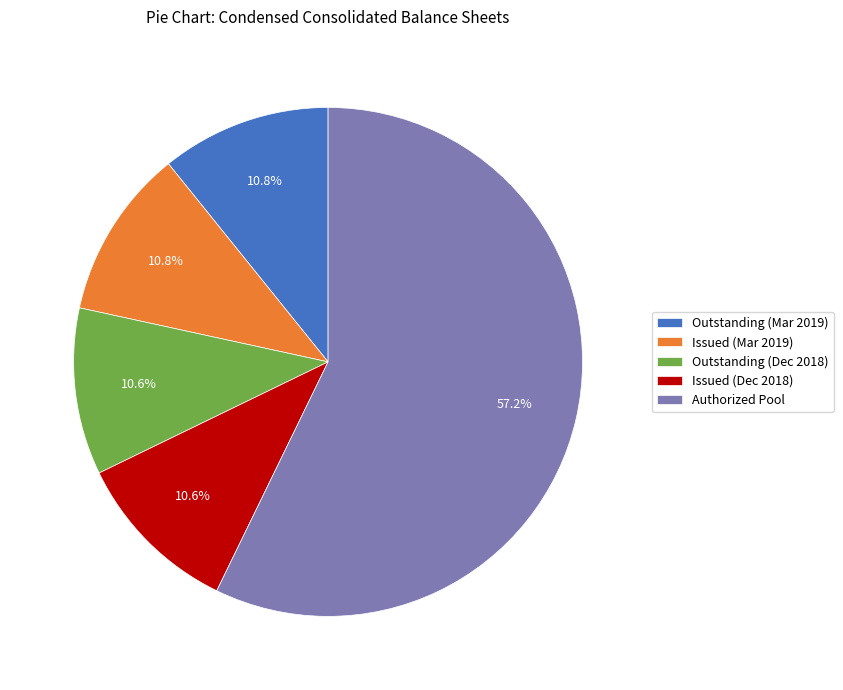

Do Authorized Pool and Issued (Dec 2018) together represent more than half of the pie?

Yes